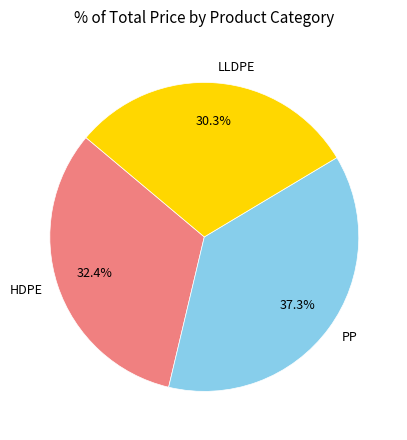

The PP slice represents 25% of the pie. True or false?

False